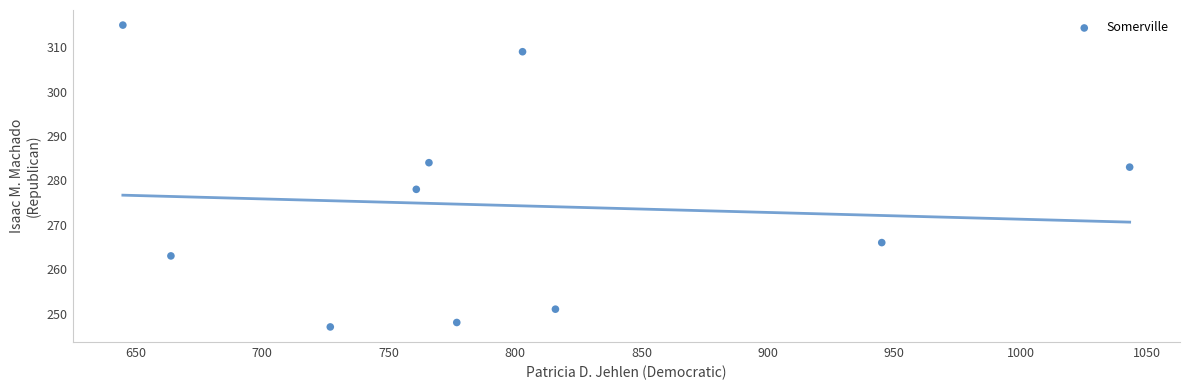

What is the range of Y values (max minus min)?

68